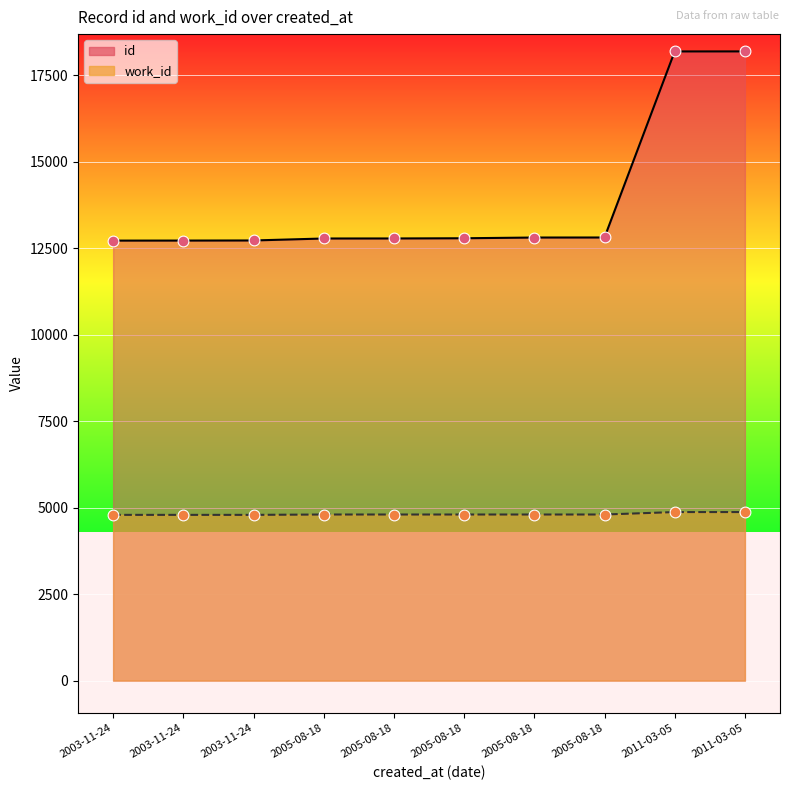

At which category is the sum across all series the highest?

2011-03-05